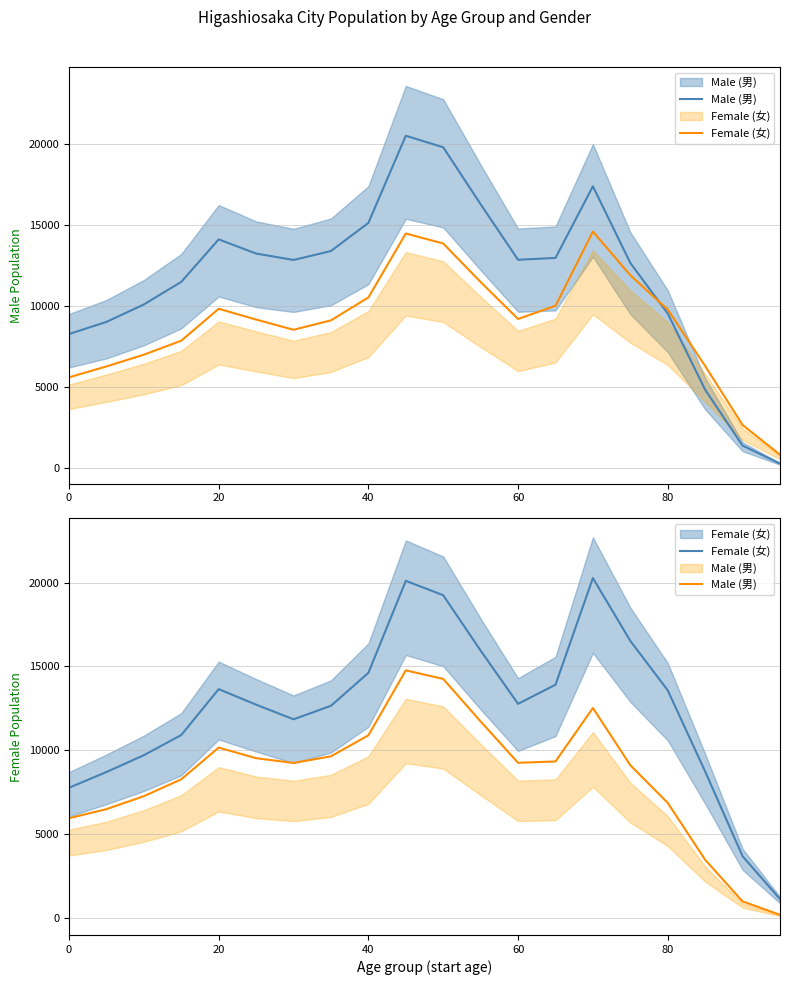

The value of Male (男) at 6 is 2391.2. True or false?

False